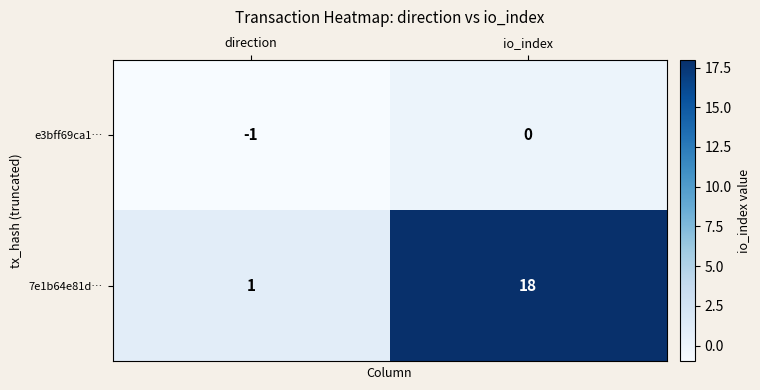

The value of e3bff69ca1… at io_index is 0. True or false?

True